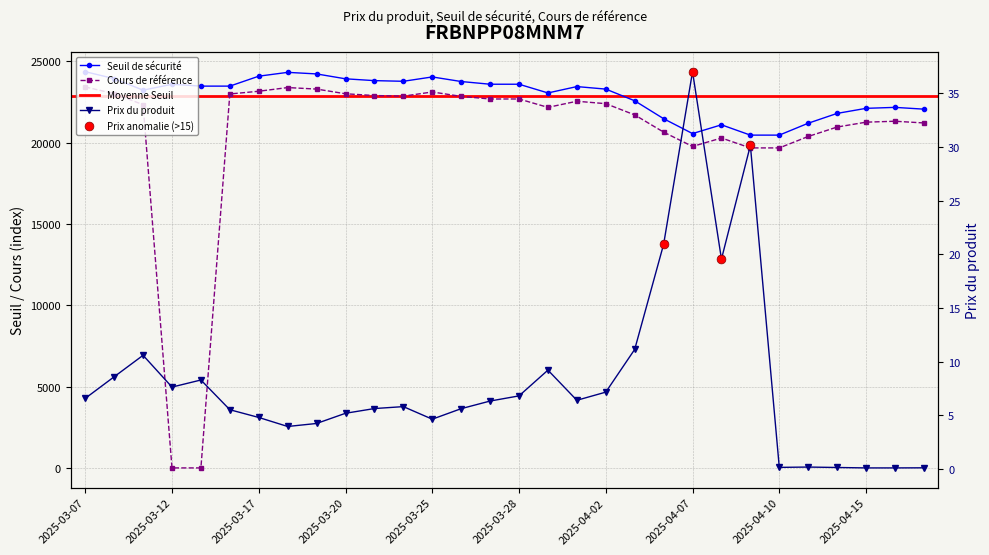

At which category is the sum across all series the highest?

2025-03-07